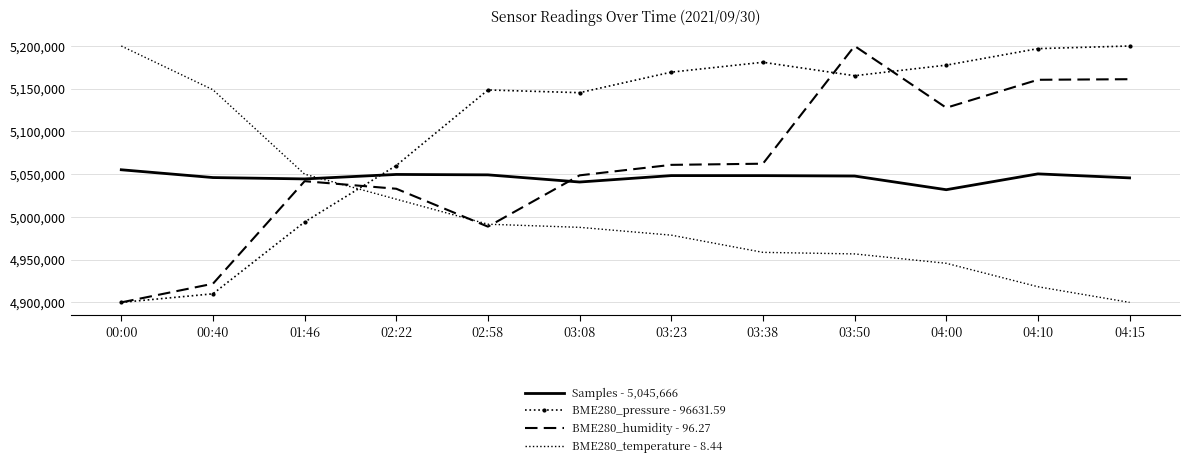

What is the total value across all series at 03:38?

20250068.2